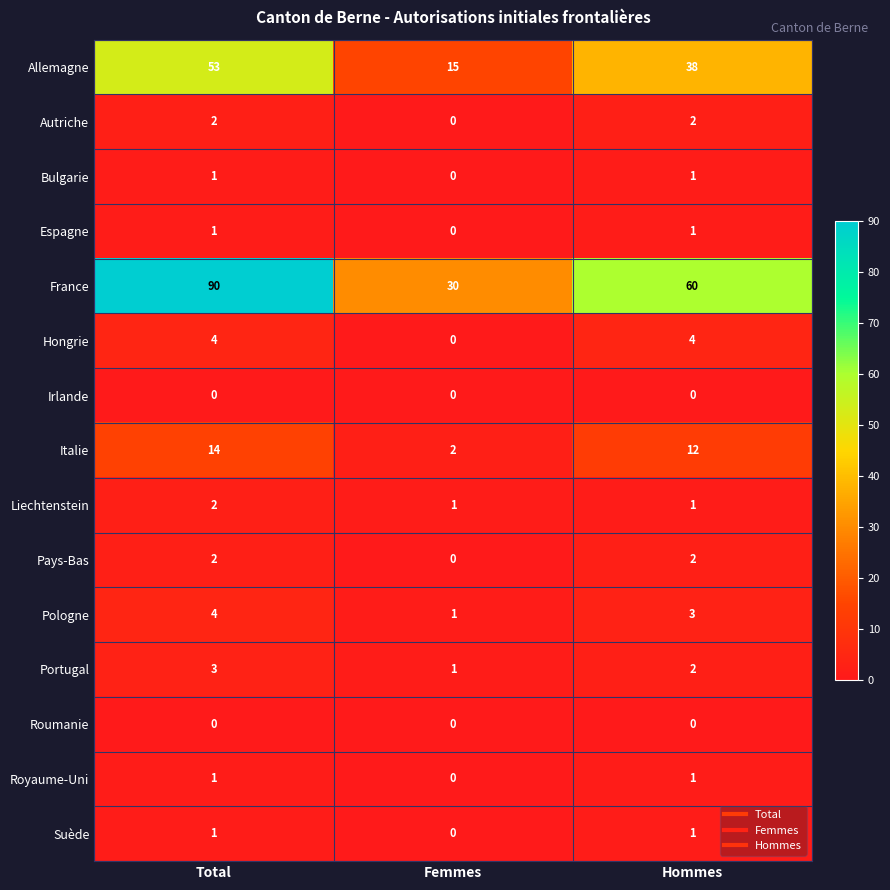

What is the approximate value of Allemagne at Total?

53